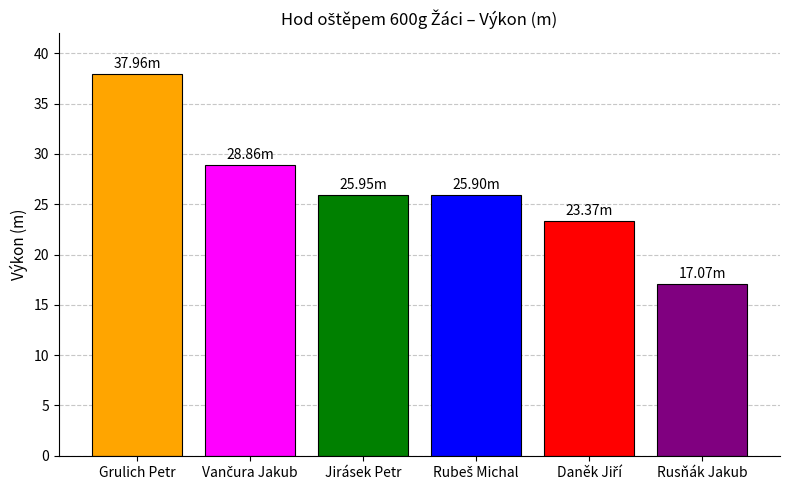

What is the difference between the maximum and minimum values?

20.9